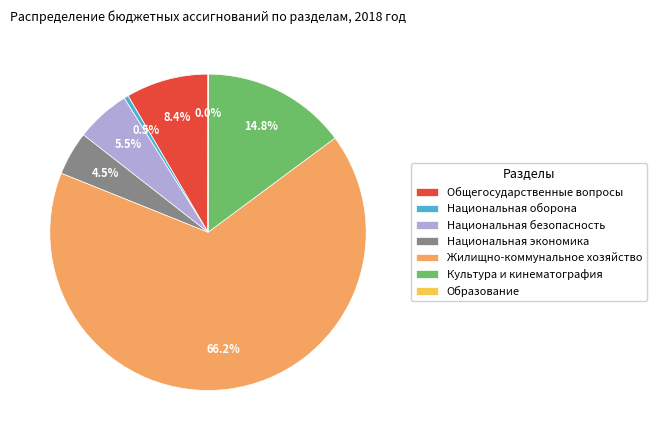

Which has a higher value, Жилищно-коммунальное хозяйство or Национальная безопасность?

Жилищно-коммунальное хозяйство